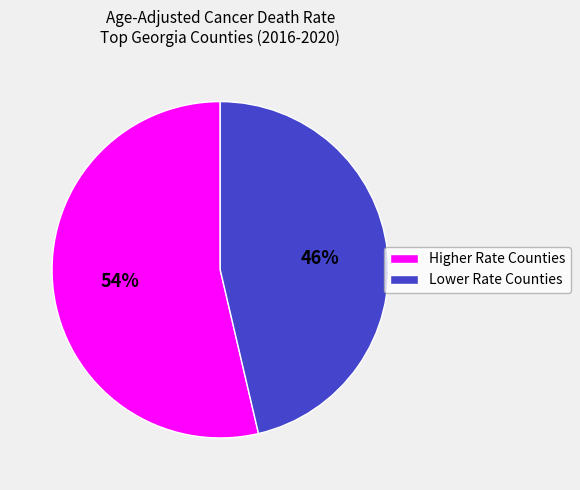

To the nearest percent, what is the average slice percentage?

50%